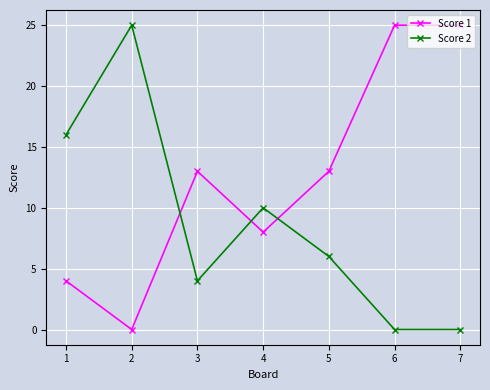

What is the sum of all Score 1 values?

88